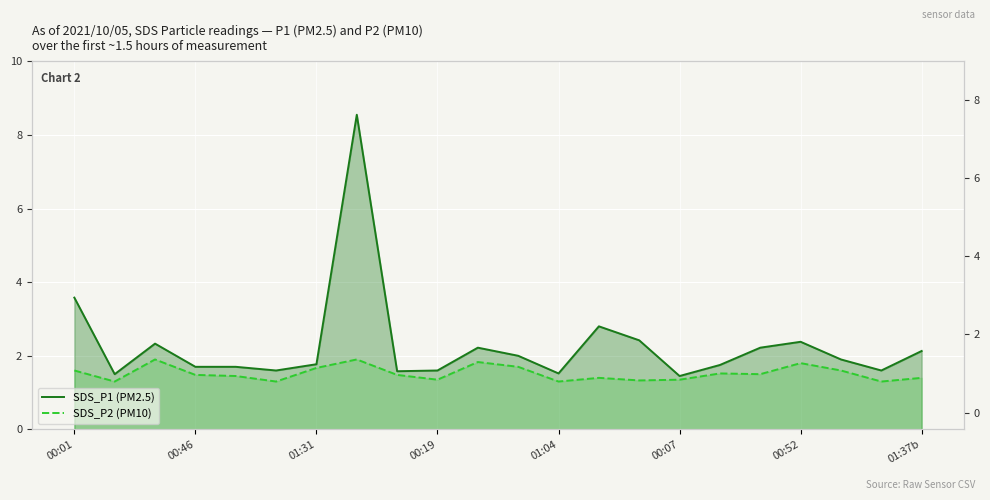

True or false: SDS_P2 (PM10) has more than 2 interior local peaks.

True